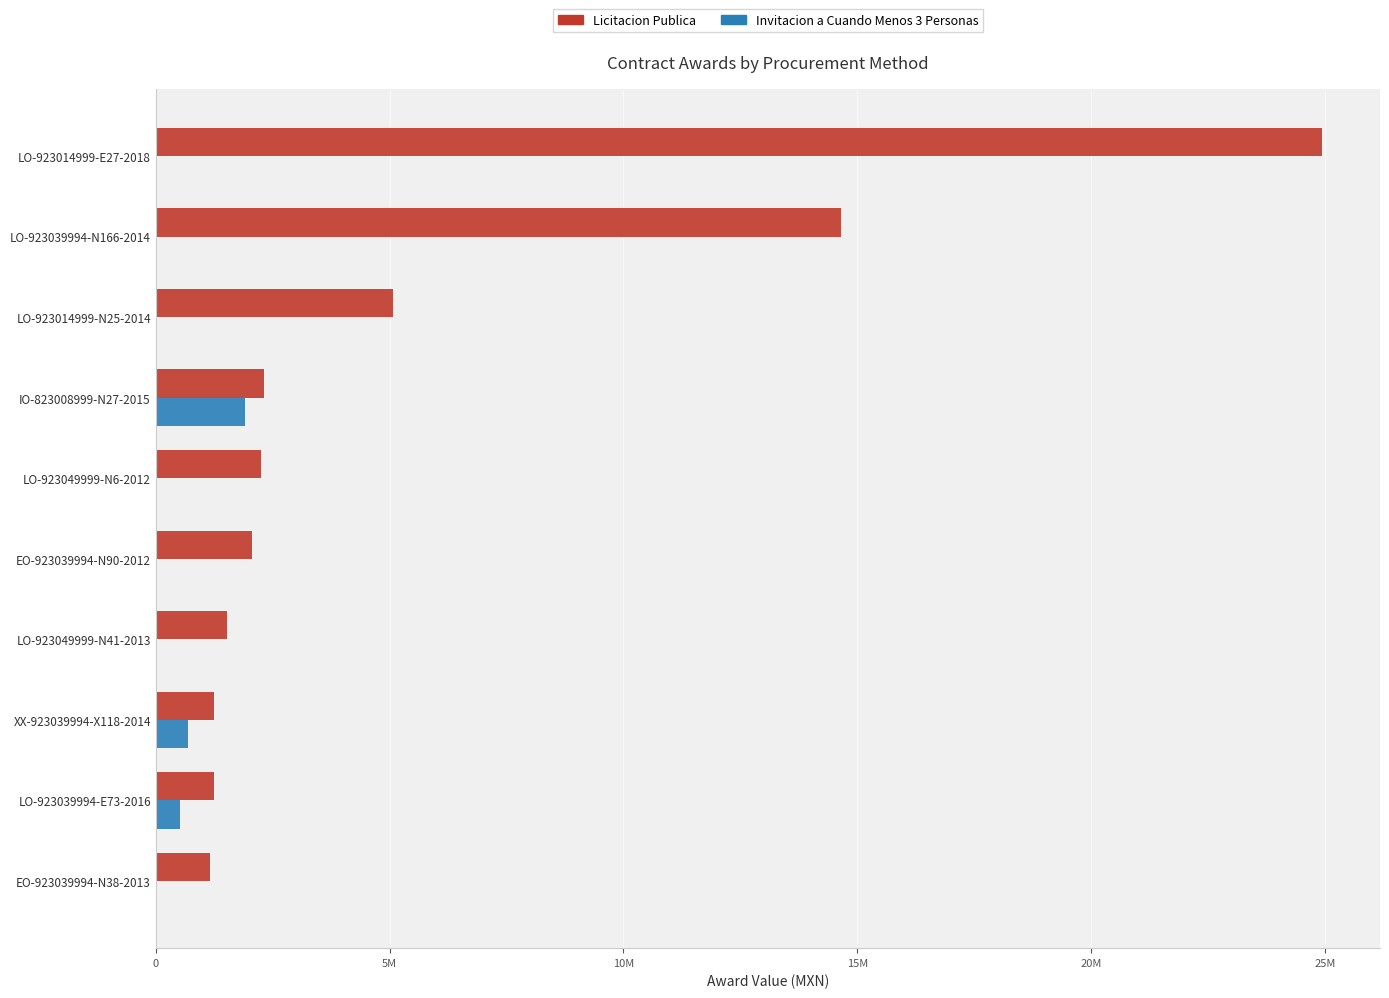

What are all the series names shown in the legend?

Licitacion Publica, Invitacion a Cuando Menos 3 Personas